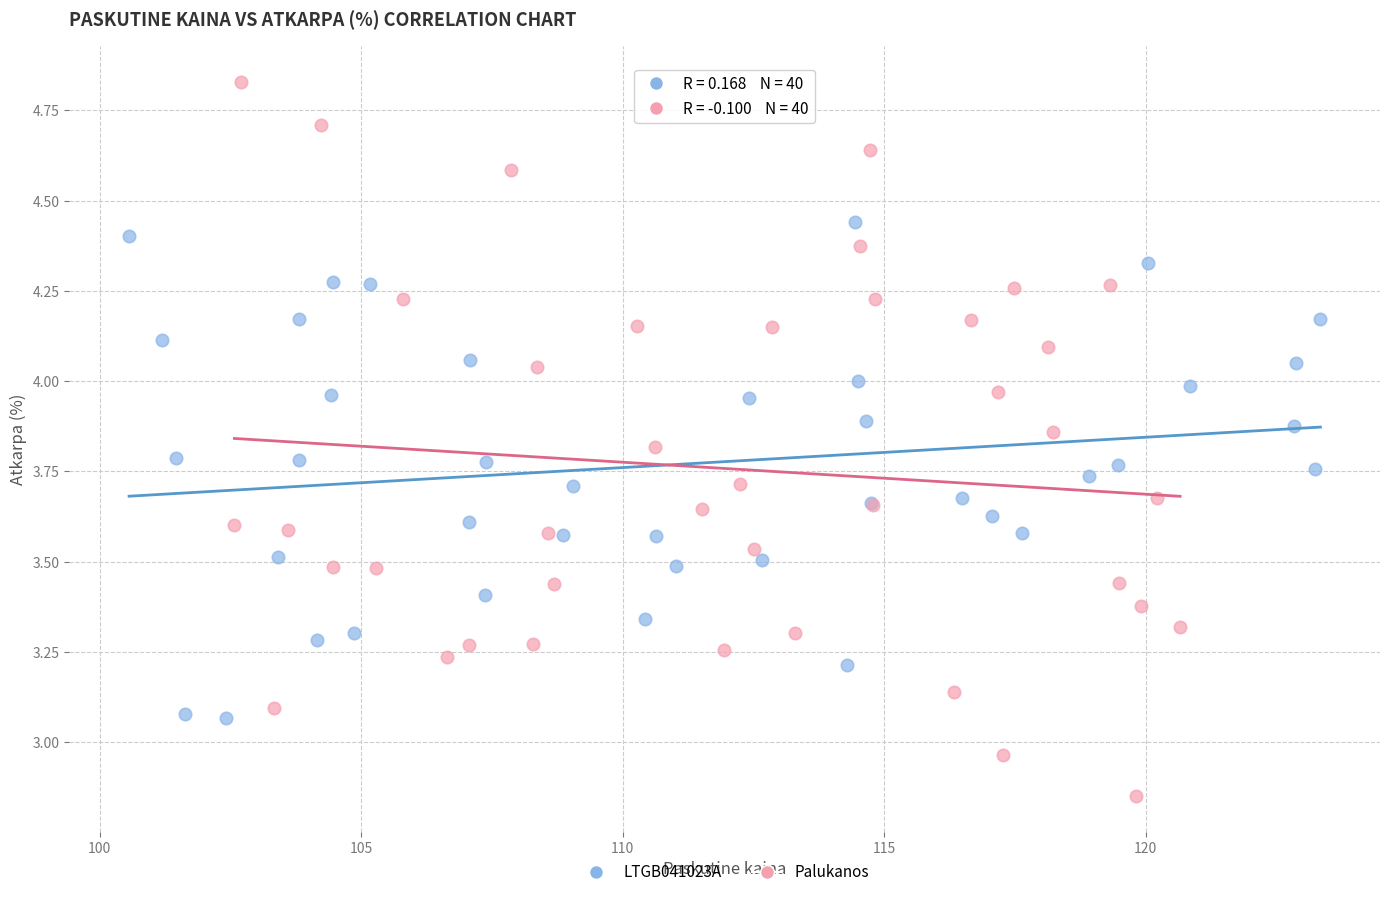

Which series has the largest Y range (max minus min)?

Palukanos